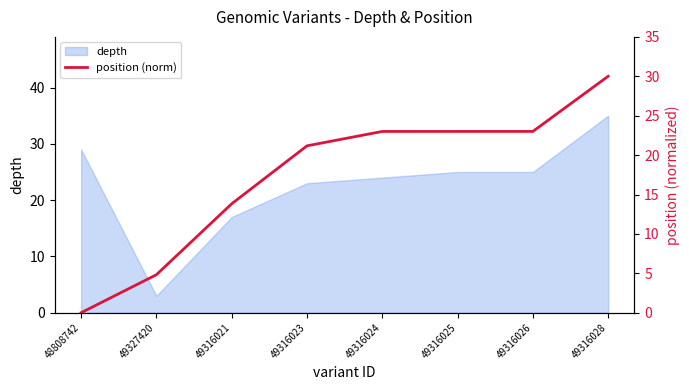

Is it true that depth equals 35 at 49316028?

True